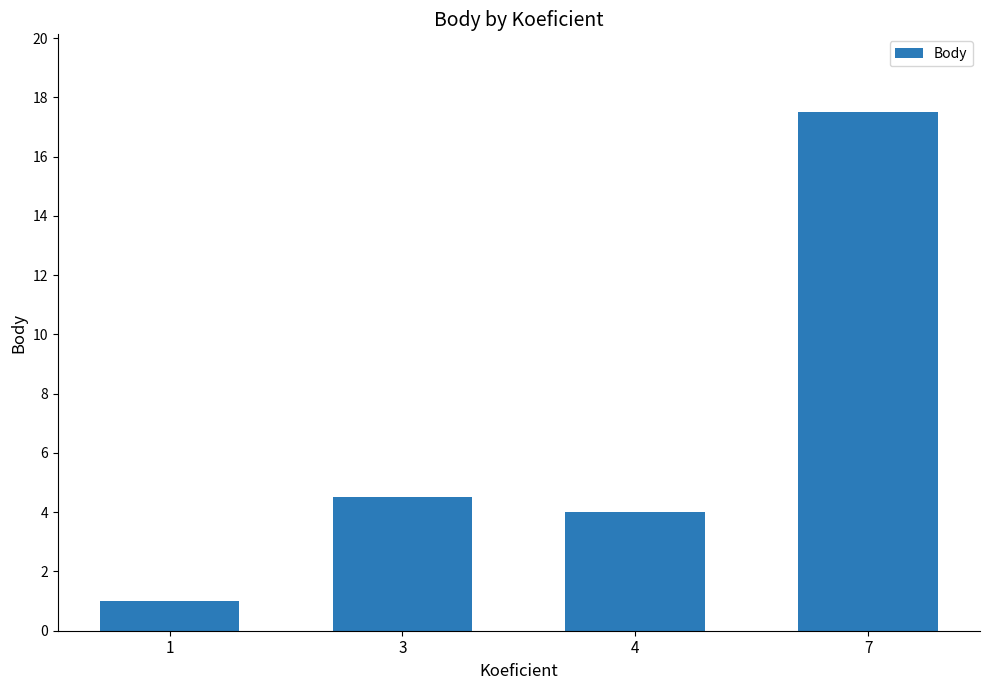

What value does the data have at 1?

1.0